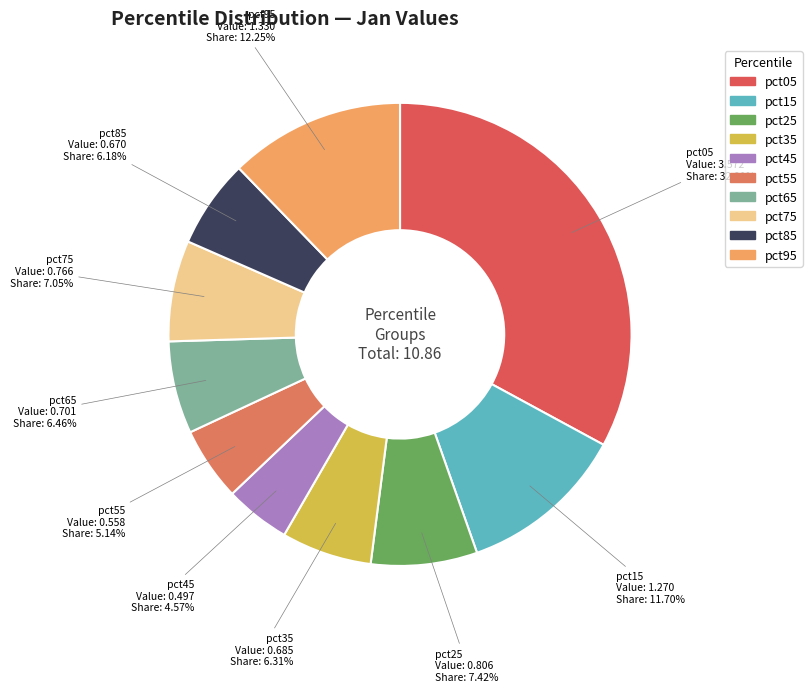

Which has a higher value, pct75 or pct85?

pct75